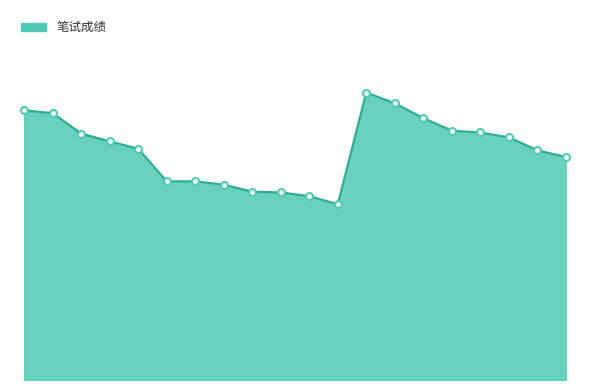

List the labels in order of value, largest first.

13, 14, 1, 2, 15, 16, 17, 3, 18, 4, 5, 19, 20, 6, 7, 8, 9, 10, 11, 12